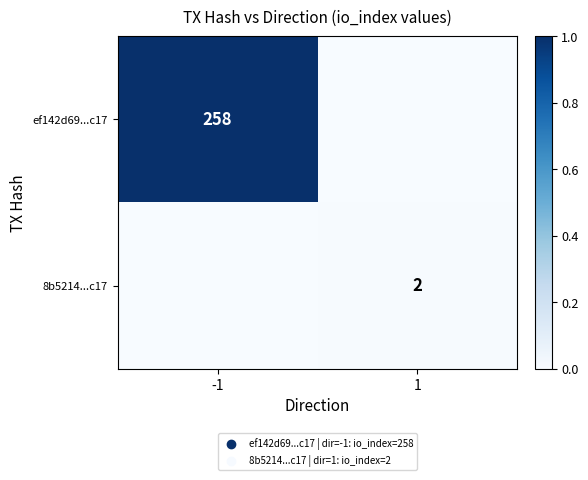

At which category does the chart reach its peak across all series?

-1